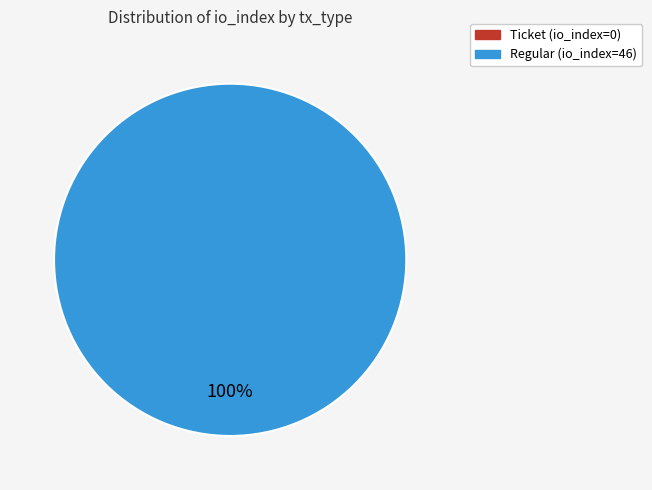

To the nearest percent, what is the combined percentage of Regular (io_index=46) and Ticket (io_index=0)?

100%